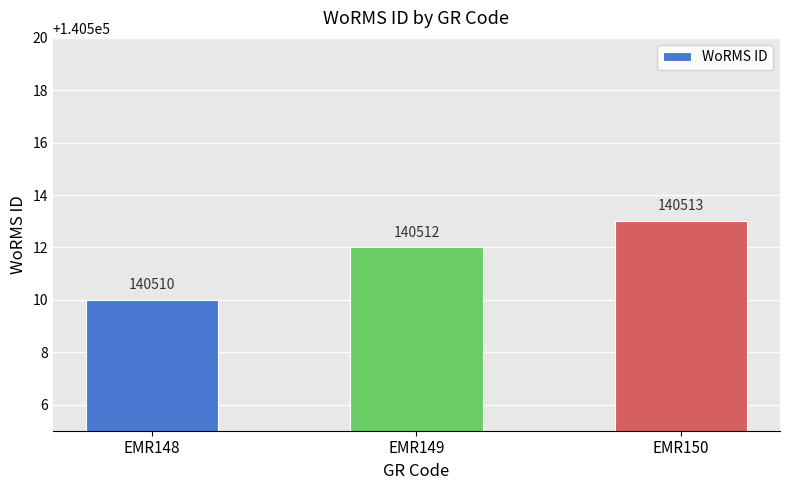

The chart shows a value of 68344 at EMR149. True or false?

False